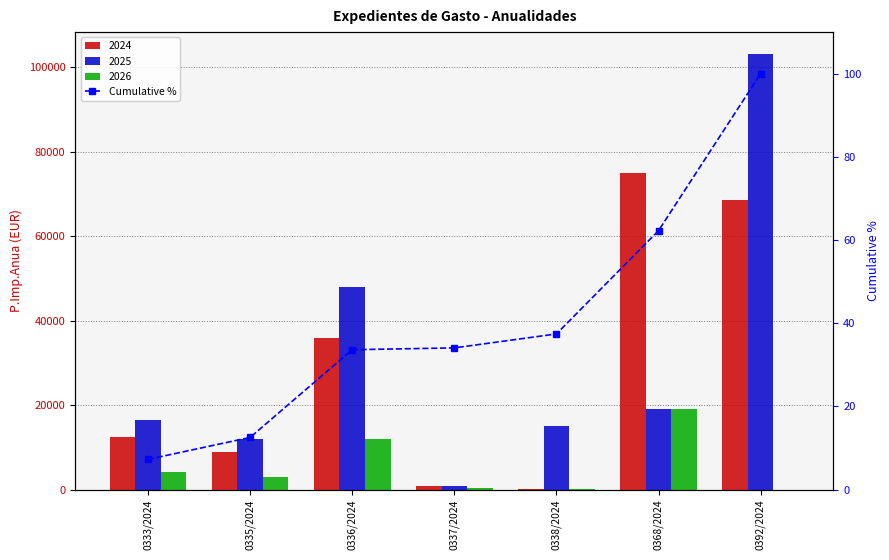

How many values are below 34?

3